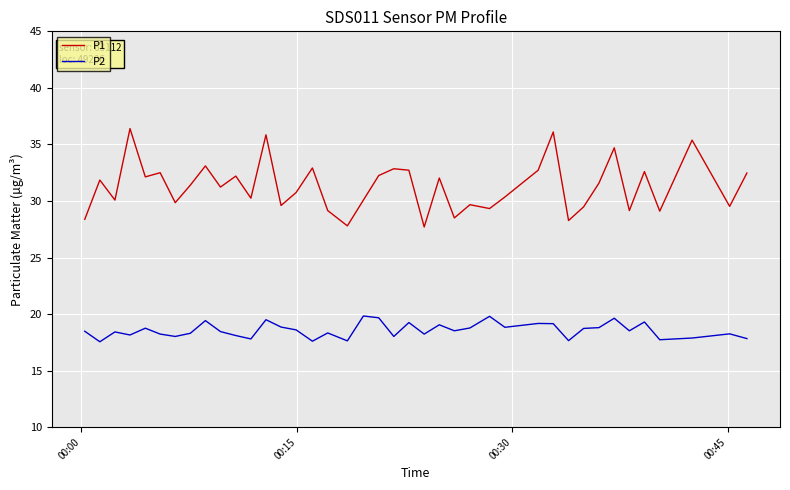

List the series in order of their peak value, lowest first.

P2, P1